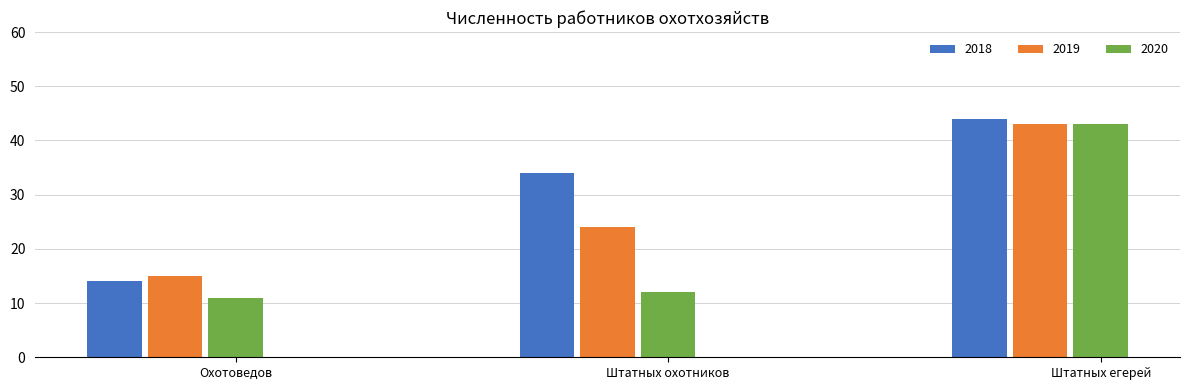

Reading right to left, list all the values displayed in this chart.

2018: 44	34	14
2019: 43	24	15
2020: 43	12	11